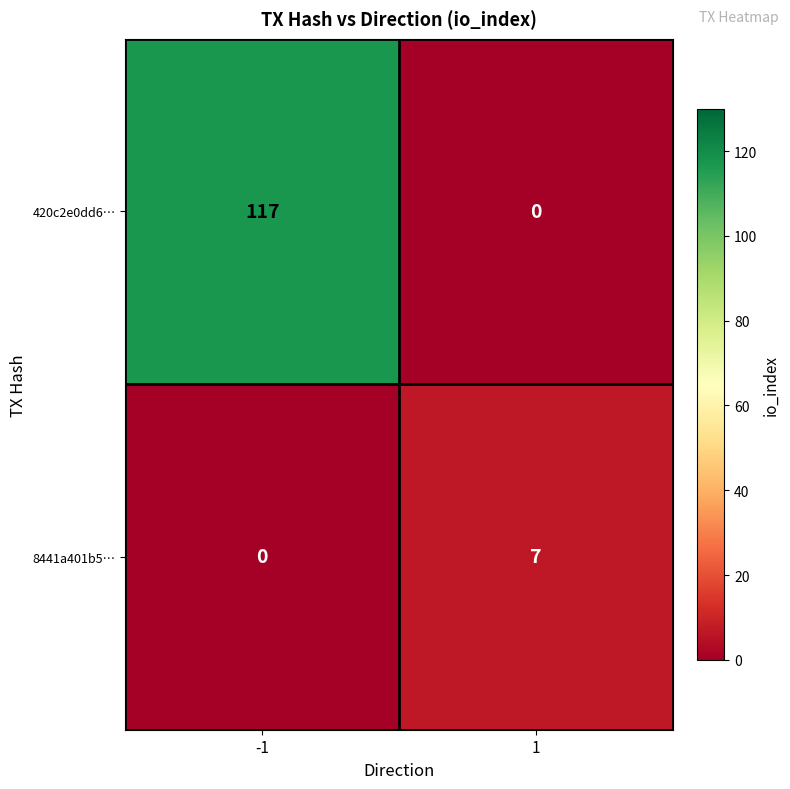

Which series has the largest range (max minus min)?

420c2e0dd6…